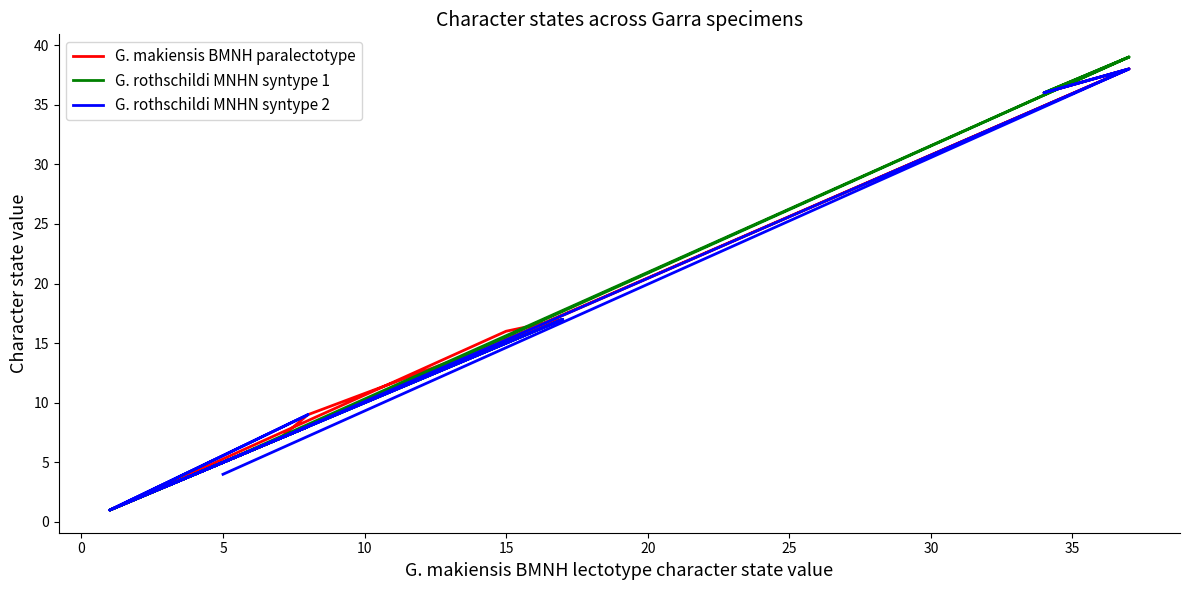

Is it true that G. makiensis BMNH paralectotype equals 13 at 13?

False